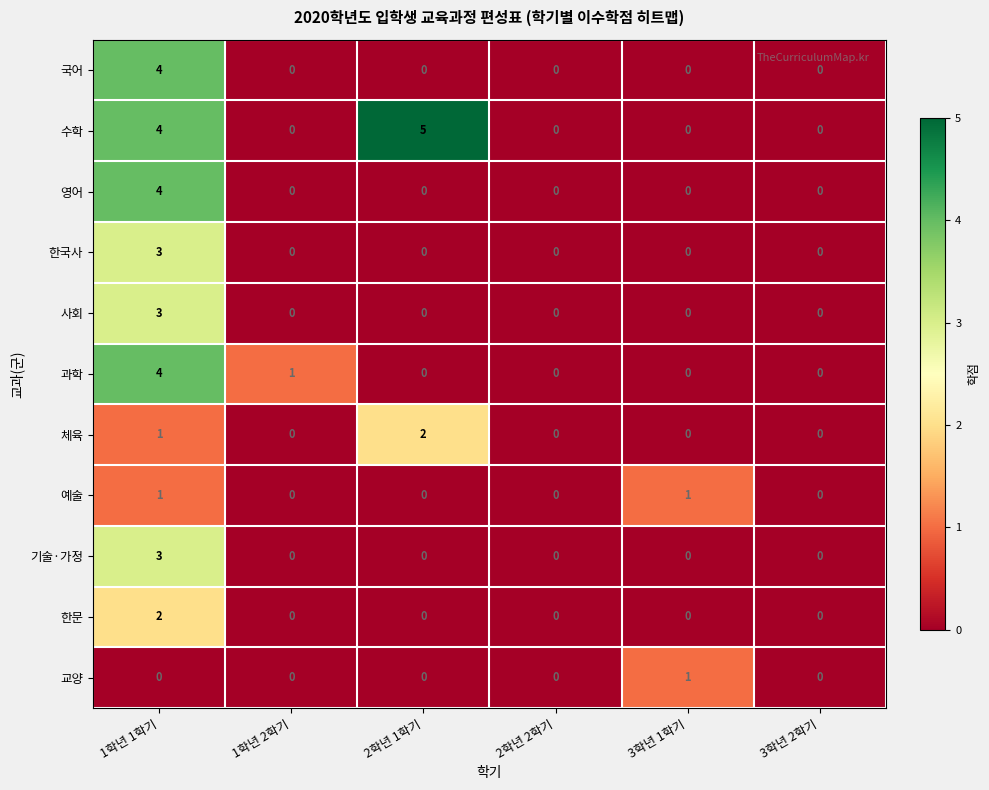

At which label does 한국사 reach its peak?

1학년 1학기